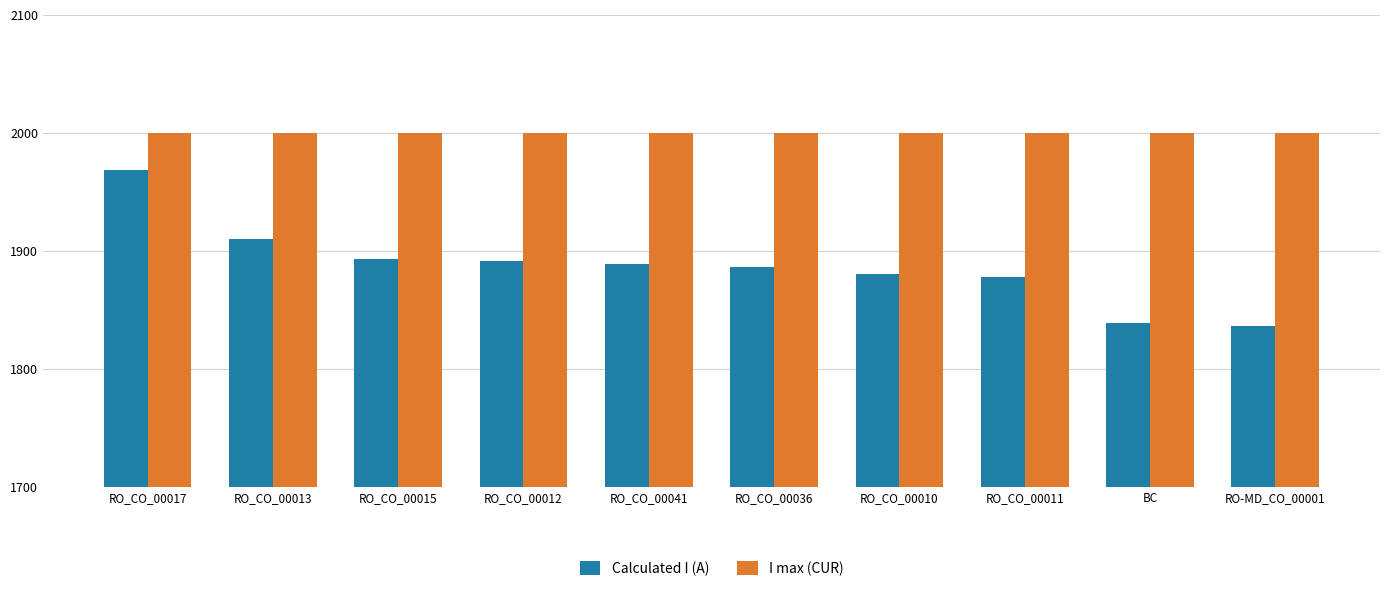

List the series in order of their peak value, highest first.

I max (CUR), Calculated I (A)